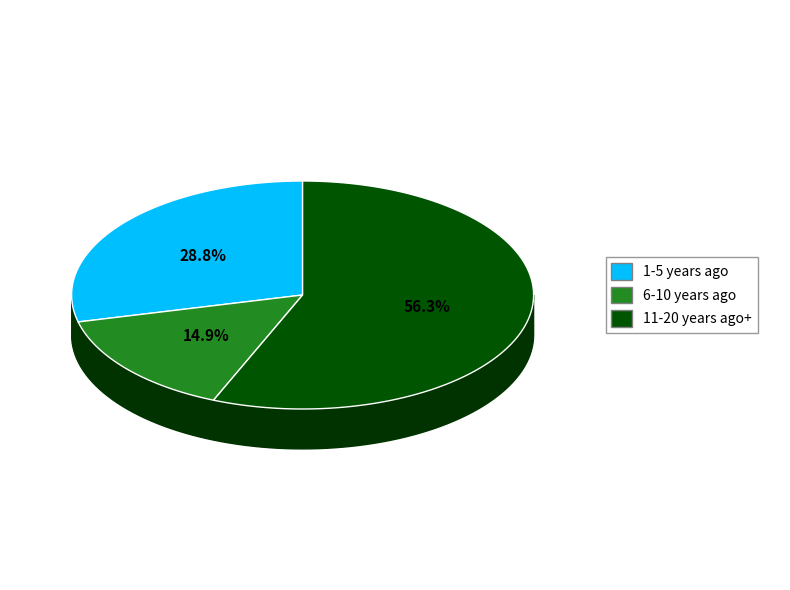

Approximately how many times larger is the value at other compared to 1-5 years ago?

0.5